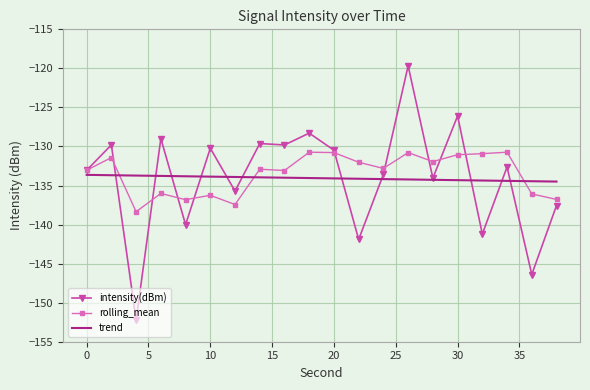

True or false: trend and rolling_mean cross at least once.

True